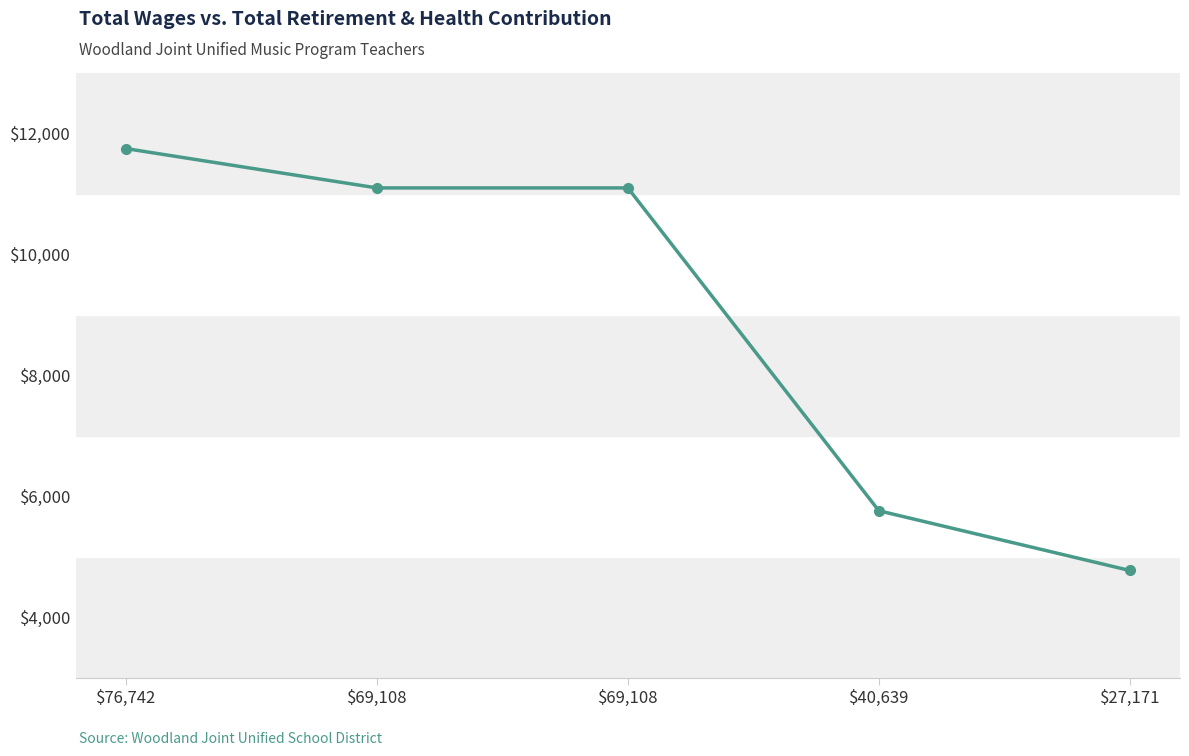

How many categories are shown in the chart?

5